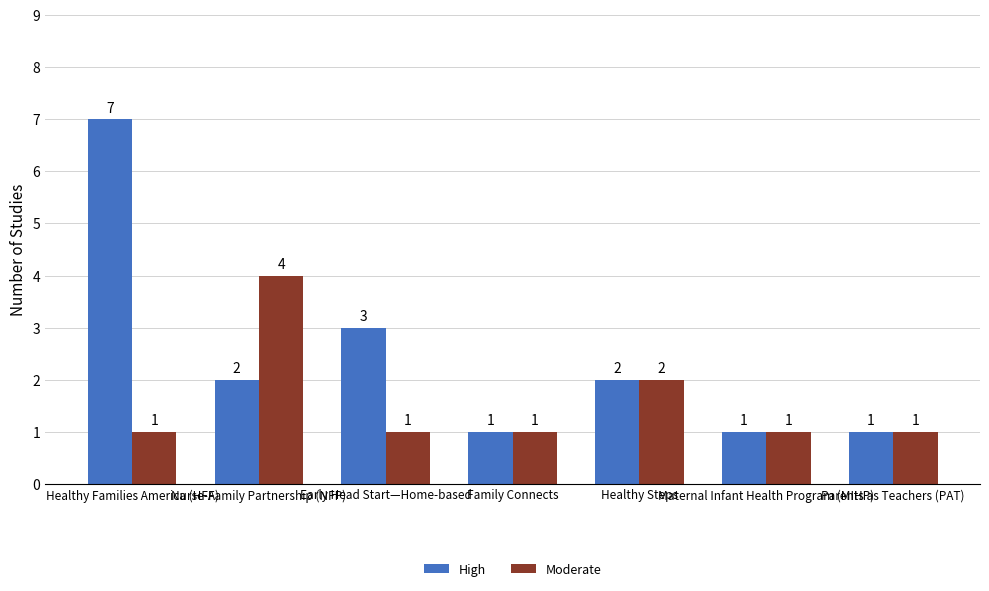

True or false: Moderate has a value of 1 at Family Connects.

True